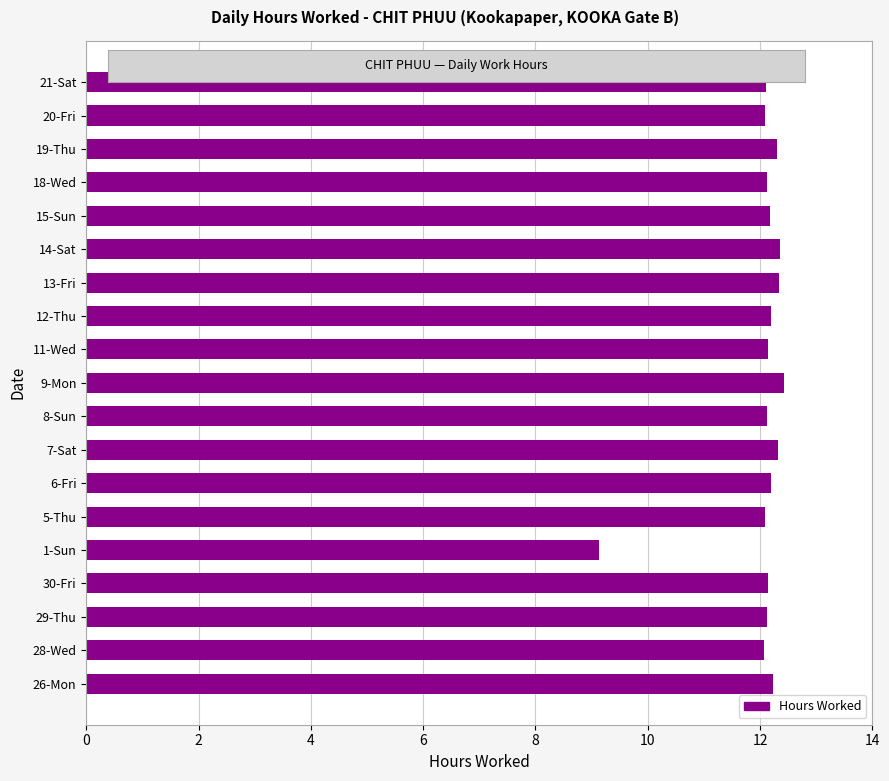

What is the change in value from 5-Thu to 9-Mon?

+0.3